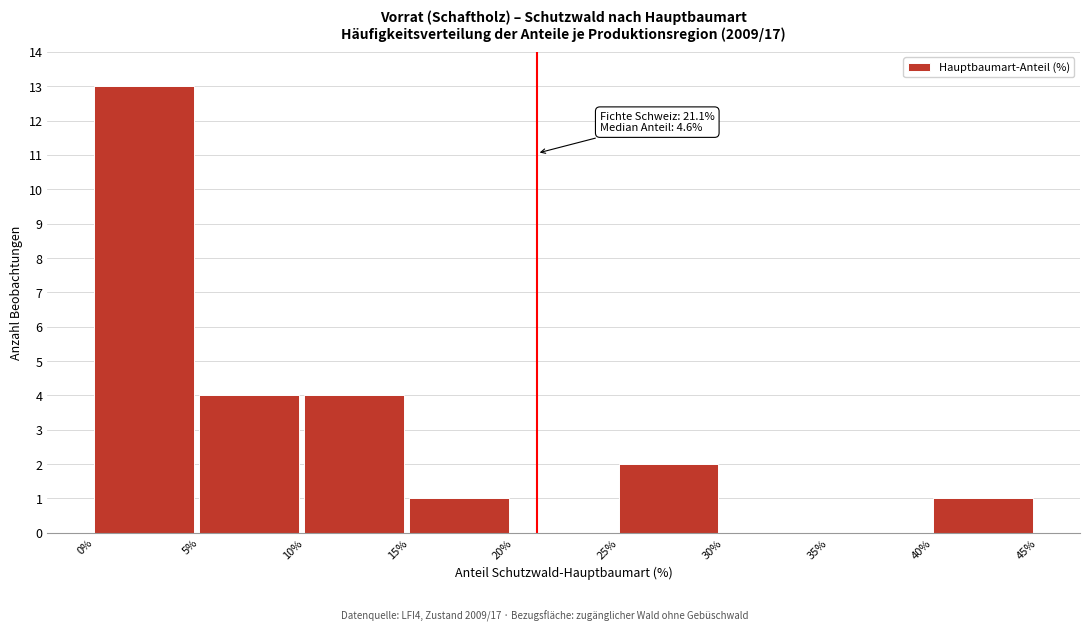

Over which range of the x-axis is the bar tallest?

0% to 5%